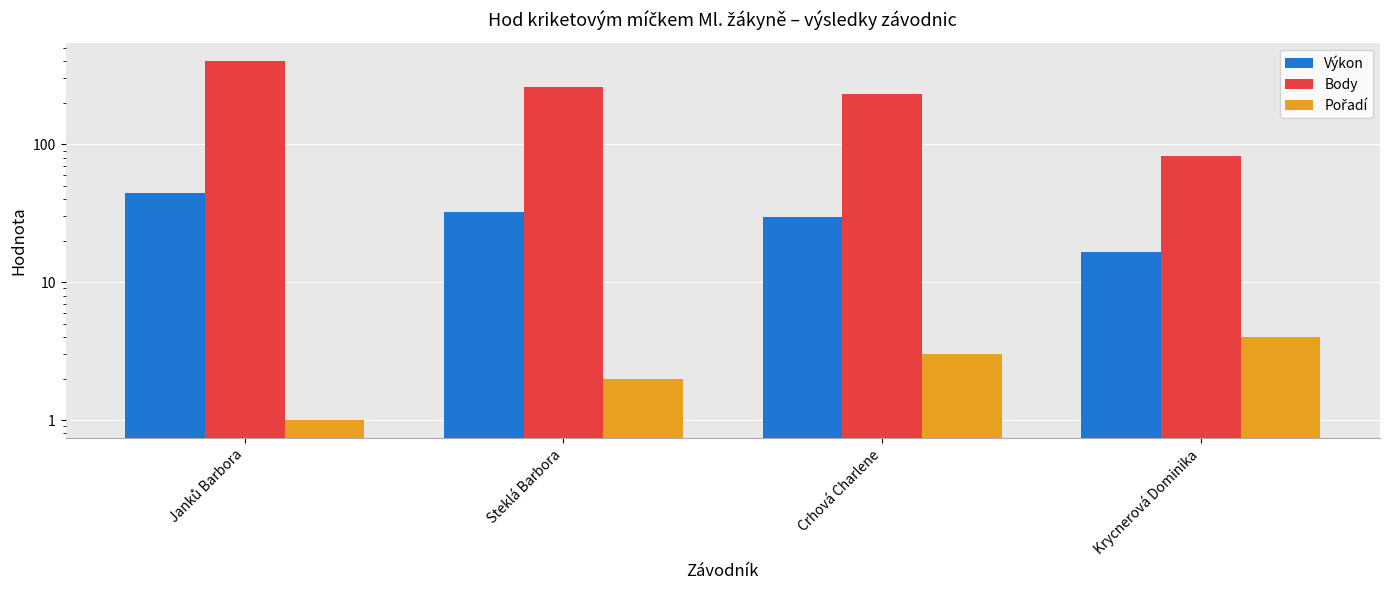

What is the average value of the Body series?

244.8